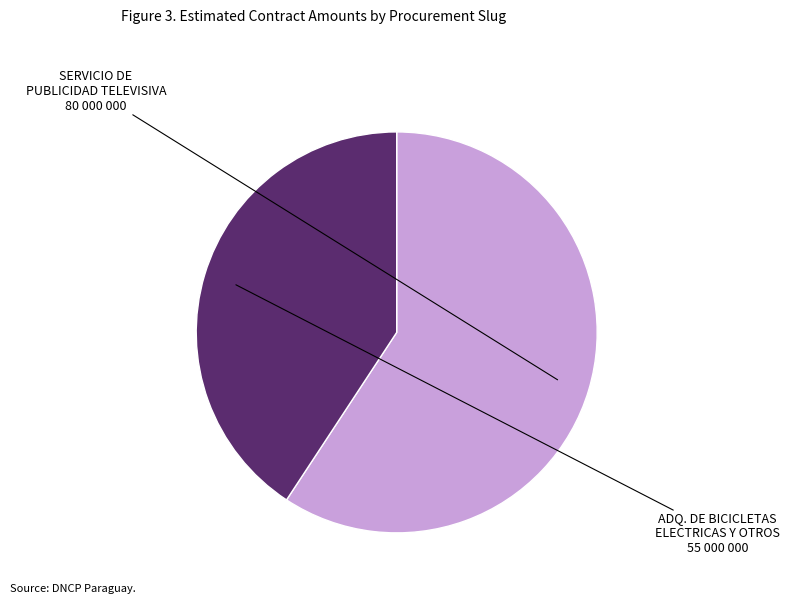

Is there any slice that represents more than half of the pie?

Yes